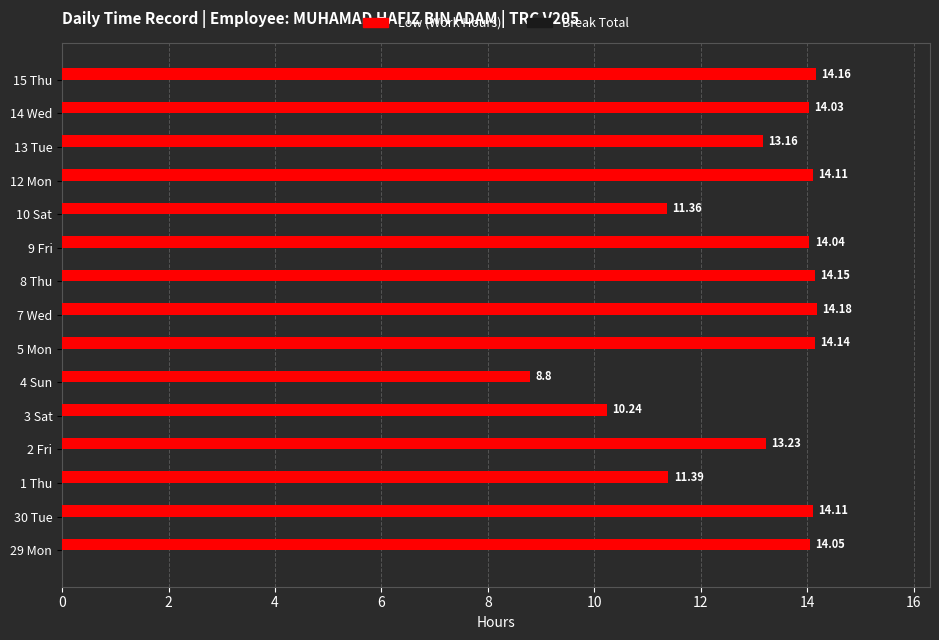

What is the change in value from 29 Mon to 12 Mon?

+0.1